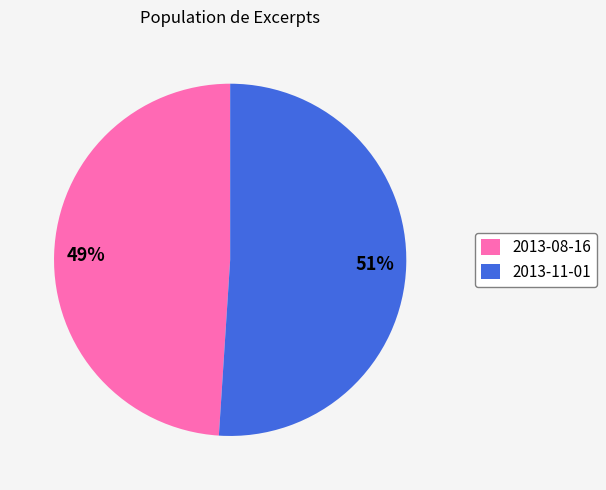

What is the smallest slice in the pie chart?

2013-08-16